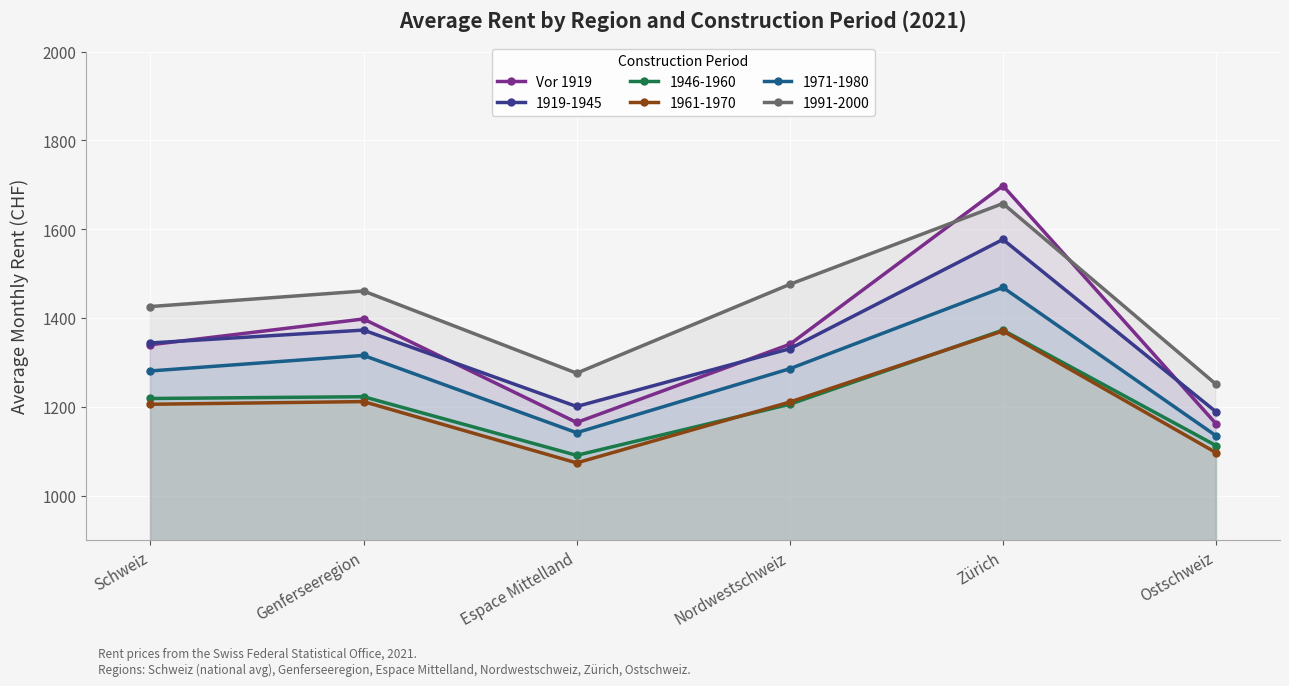

How many points are higher than both their immediate neighbors (excluding endpoints)?

2